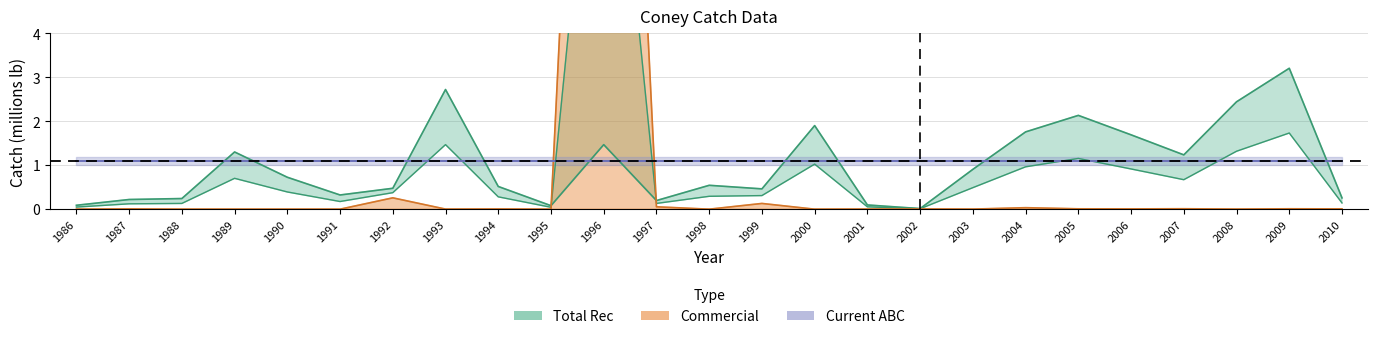

The Total Rec series shows 2.1 at 2005. True or false?

True